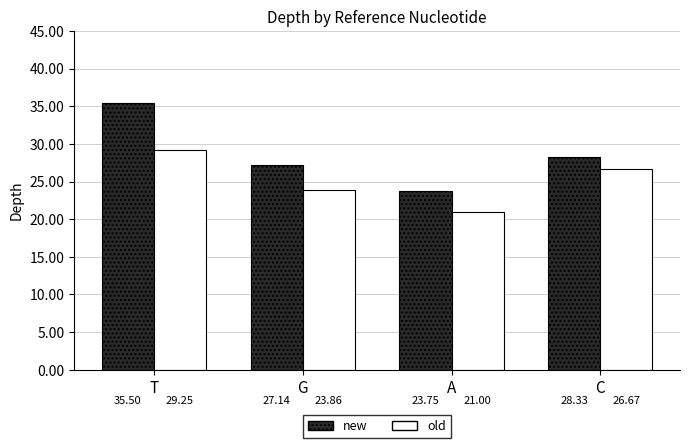

Which series changed the most between T and A?

new